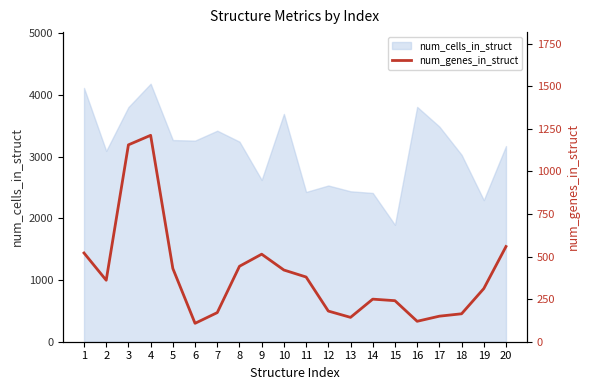

Where is the data nearest to the value 660?

20